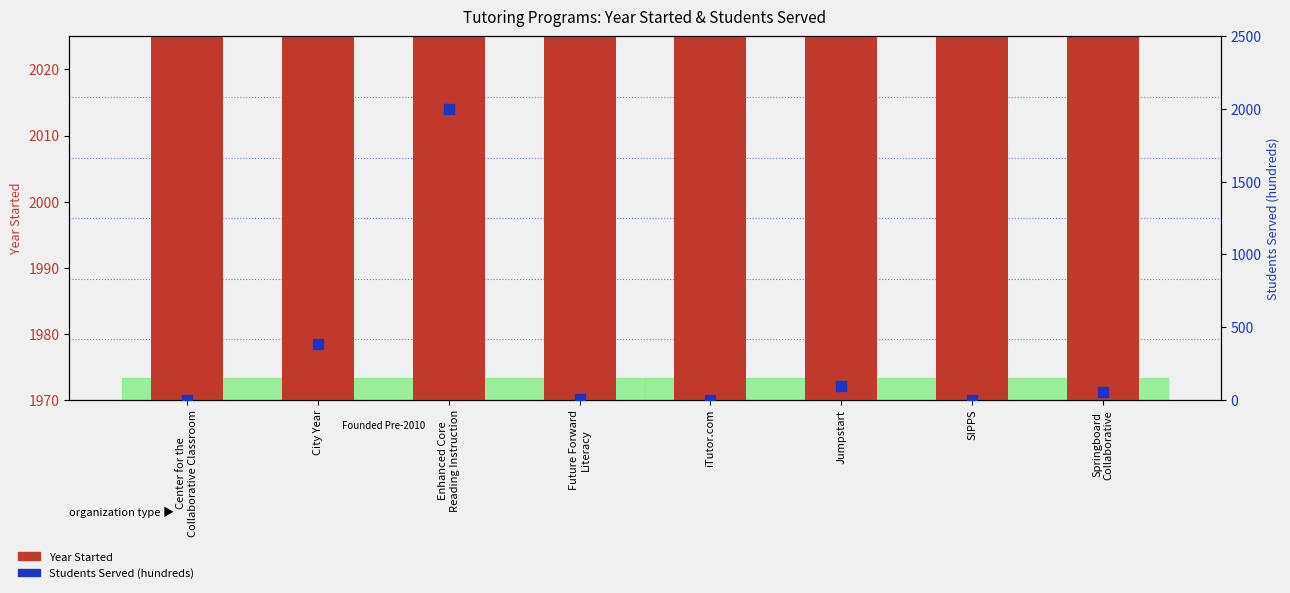

Which series reaches the minimum Y coordinate?

Students Served (hundreds)